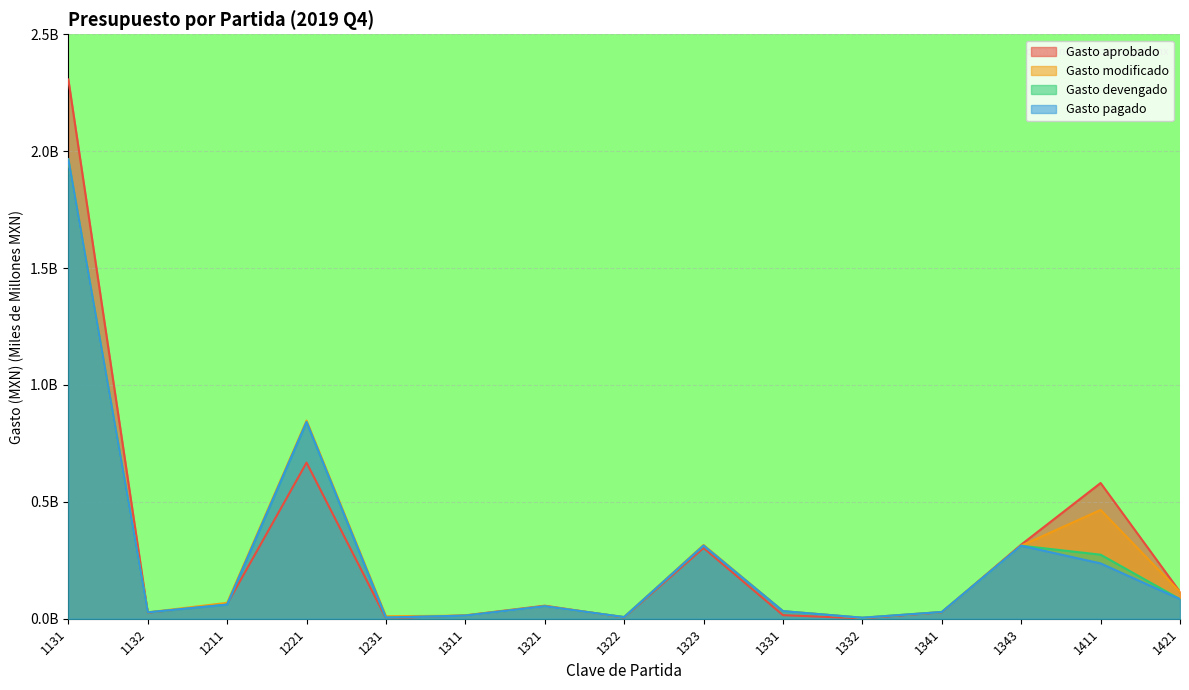

What is the greatest value displayed?

2.3